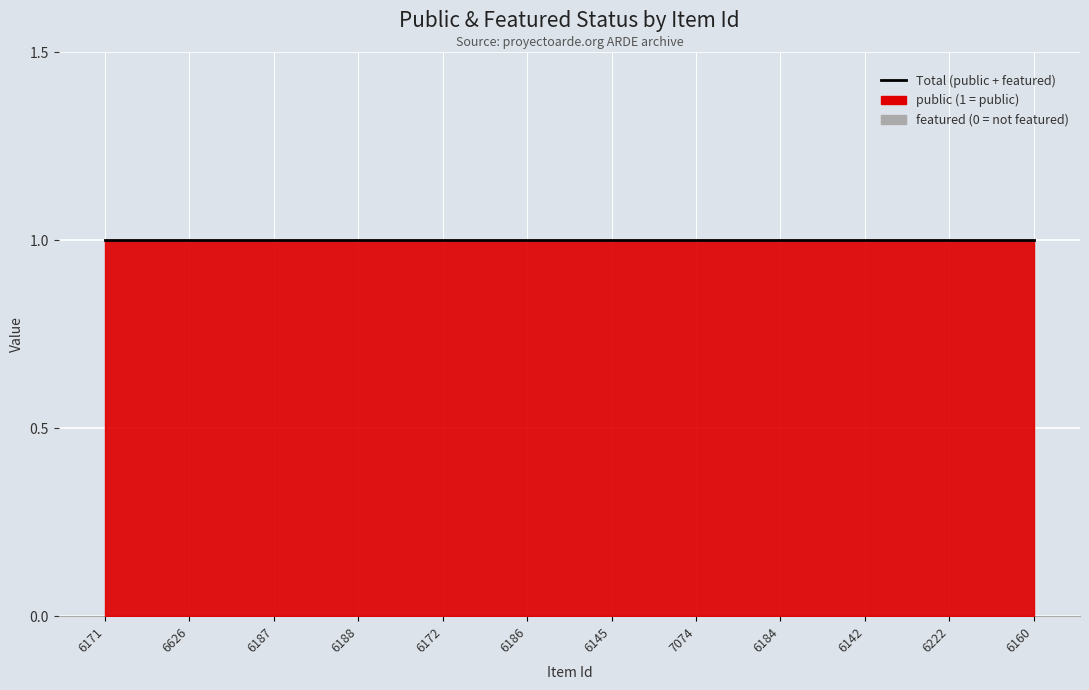

Is it true that public equals 1 at 6160?

True